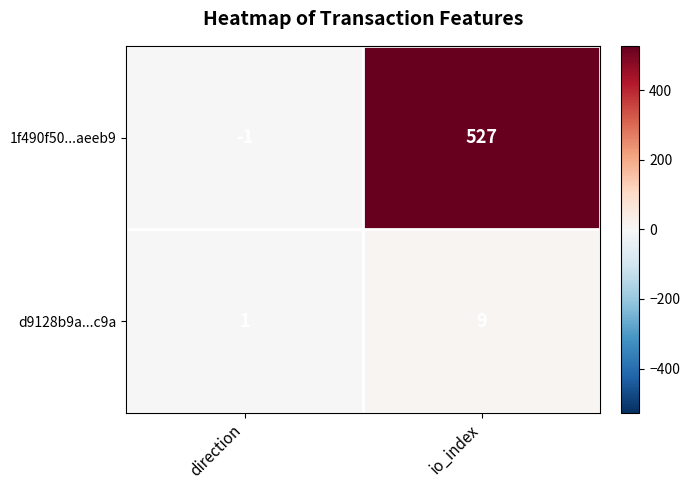

At which category does the chart reach its minimum across all series?

direction